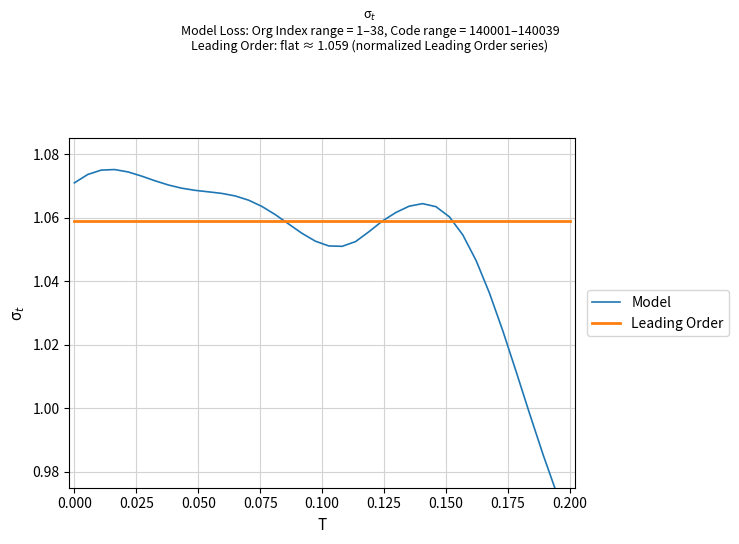

At 0.125, list the series in order from smallest to largest.

Leading Order, Model